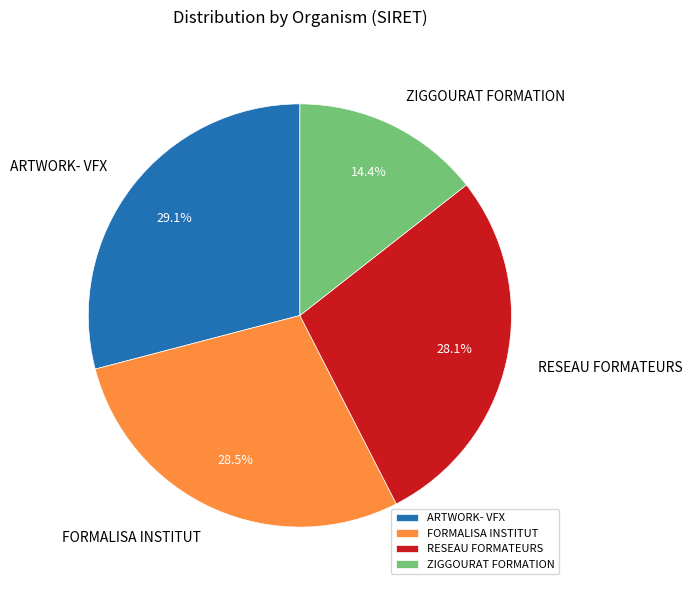

Count the number of slices in the pie.

4